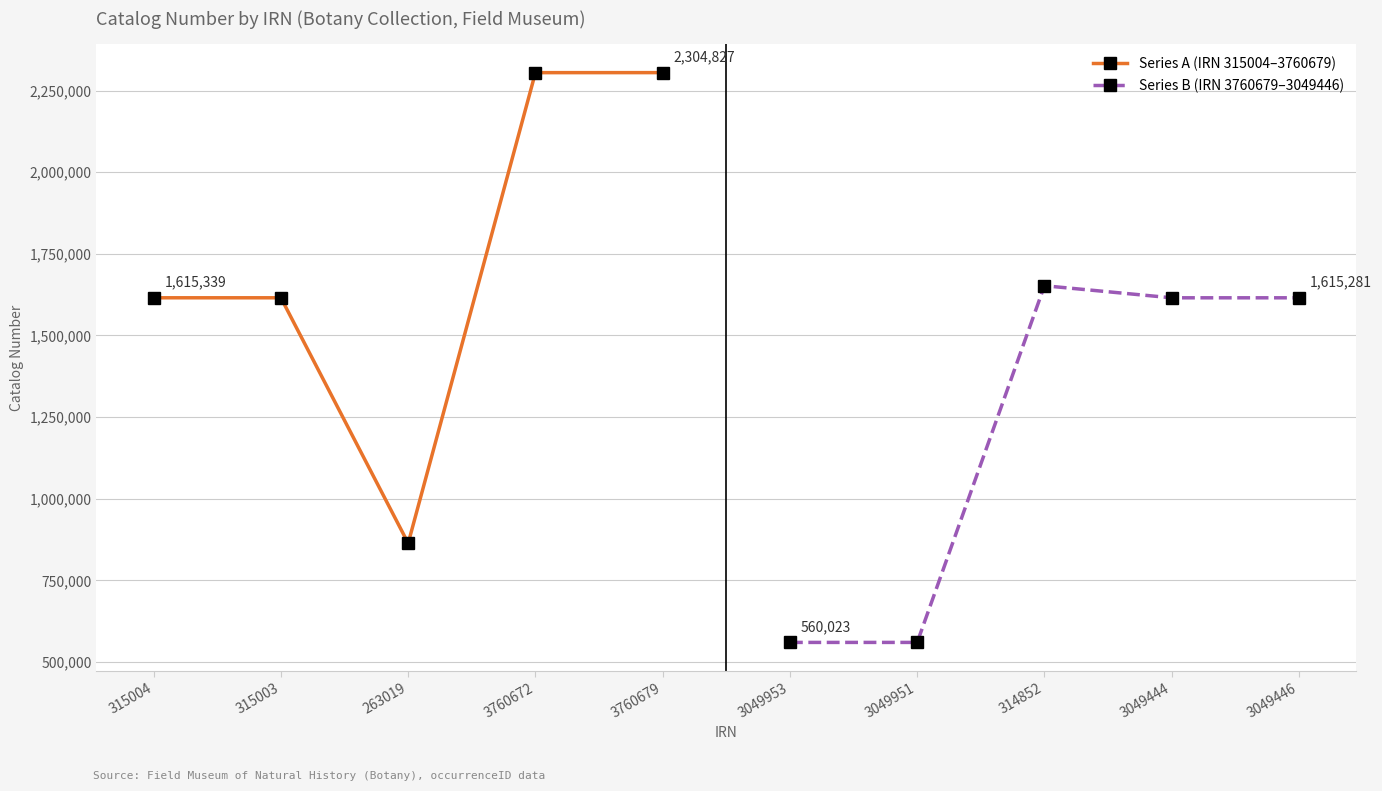

What is the value of the Series A (IRN 315004–3760679) point at the 3rd from the left?

863727